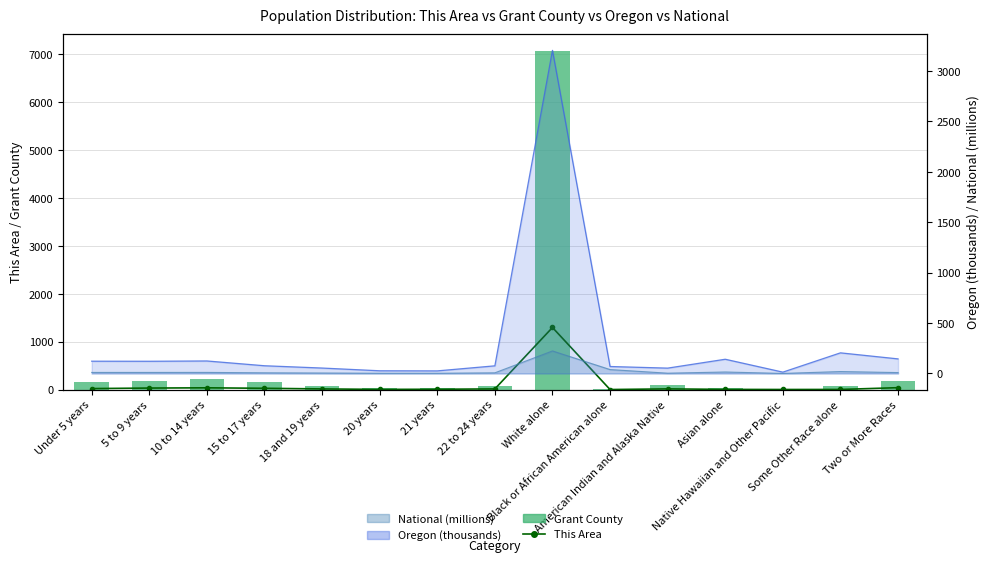

At how many categories does at least one series exceed 4627?

1